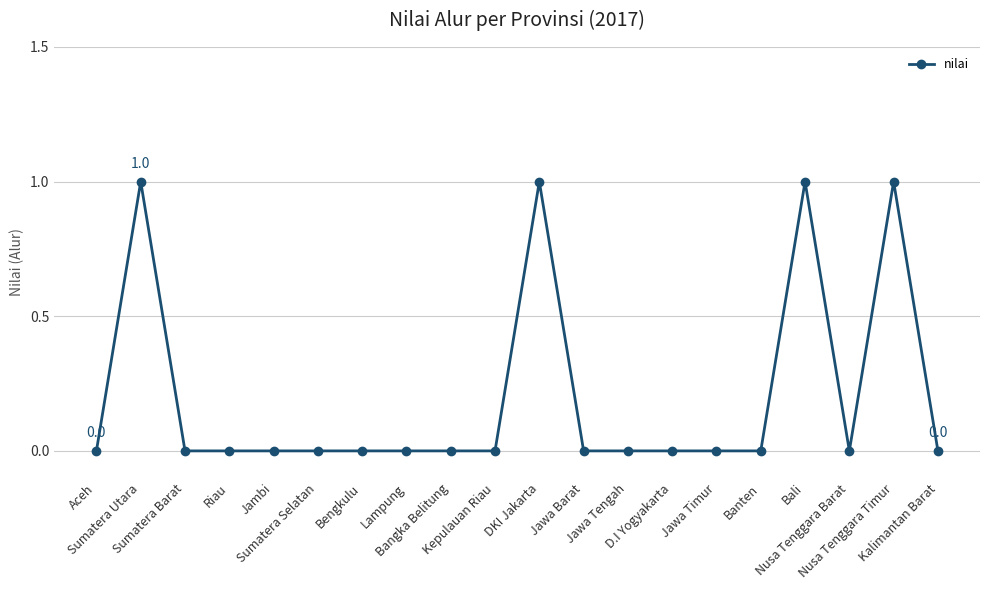

What is the sum of all values?

4